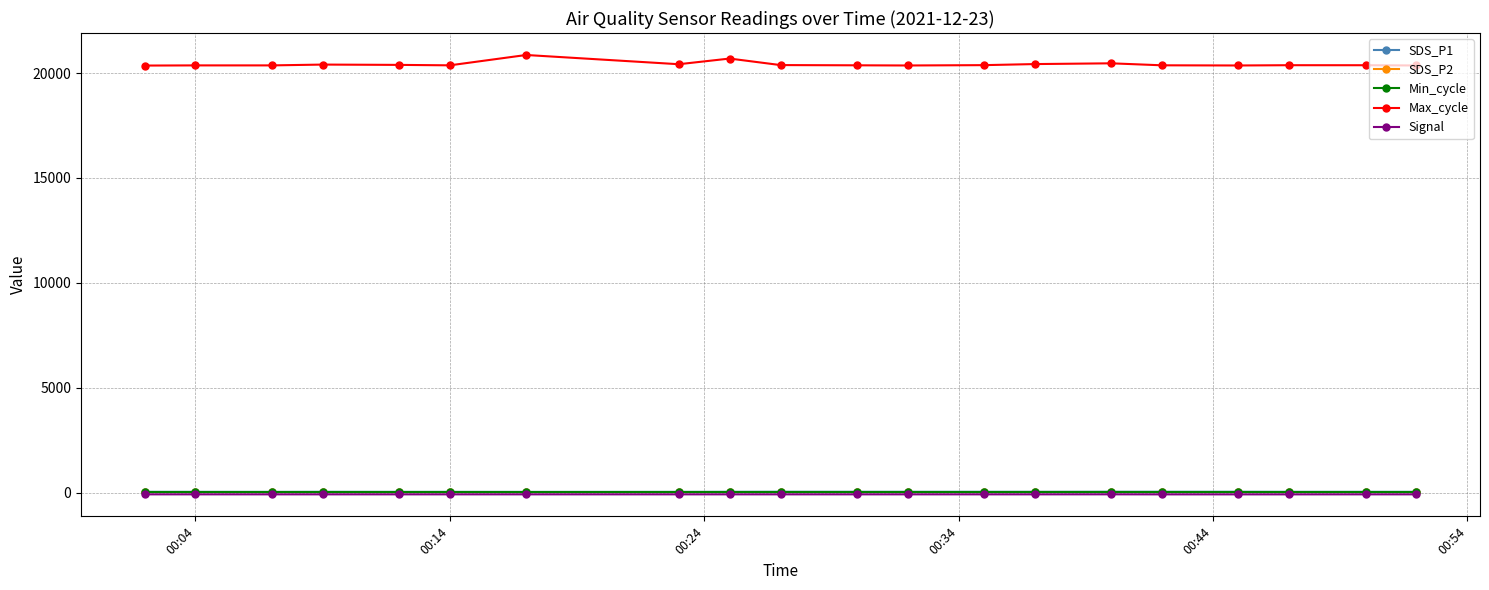

What is the smallest value displayed?

-84.0